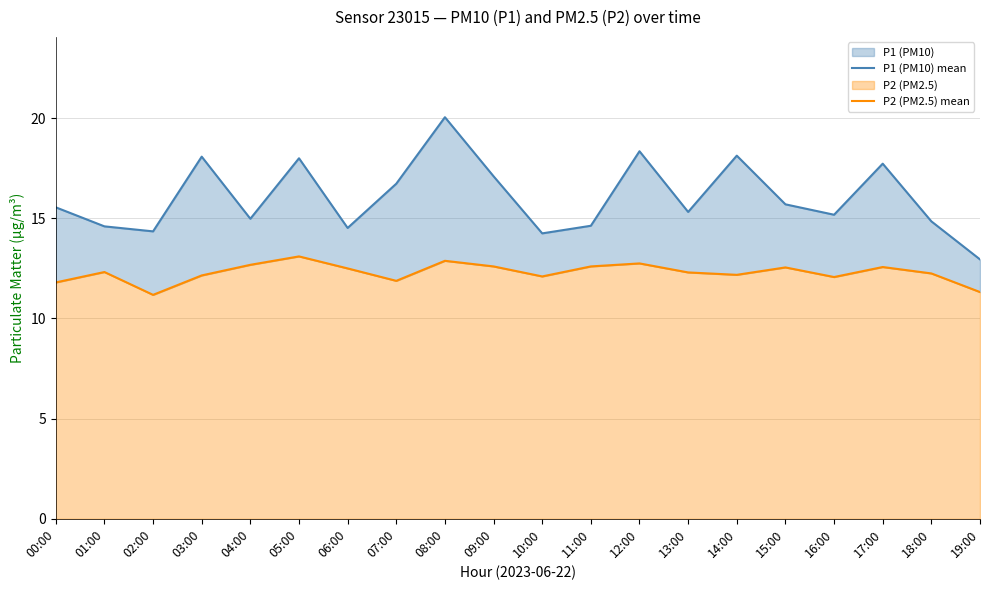

Which category has the highest value across all series?

08:00